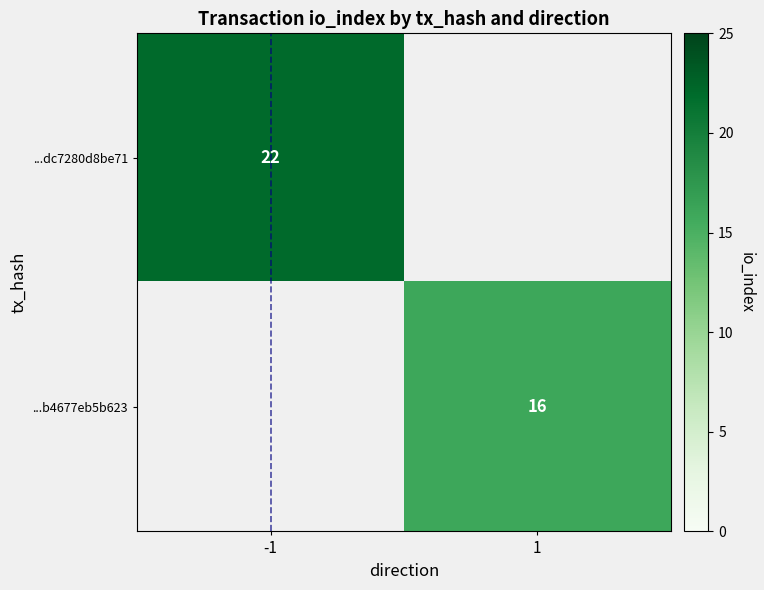

Is it true that ...dc7280d8be71 equals 5 at -1?

False